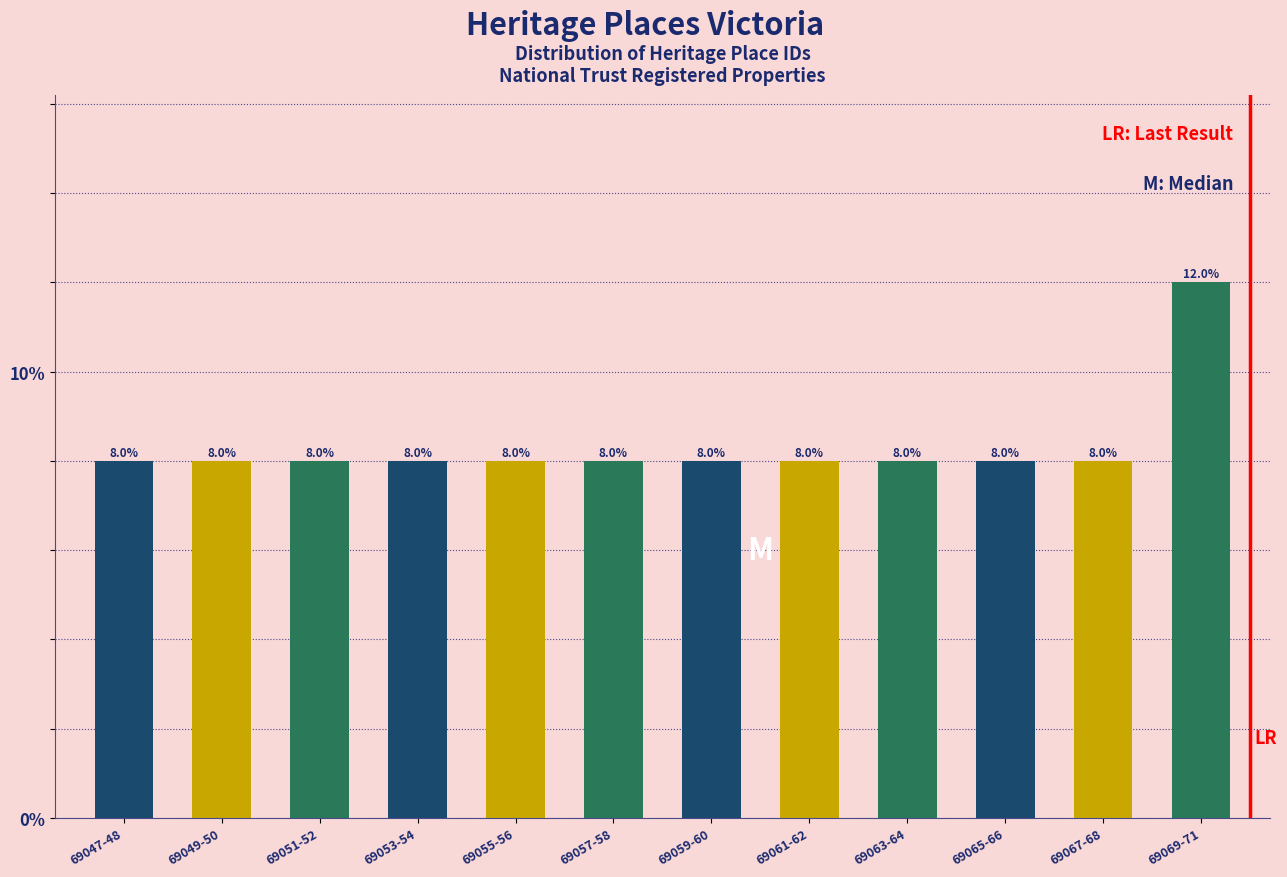

What is the greatest value displayed?

12